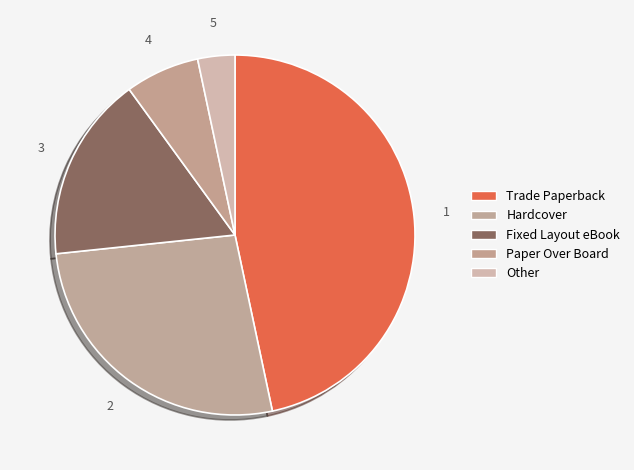

Is it true that Paper Over Board is 7% of the pie?

True